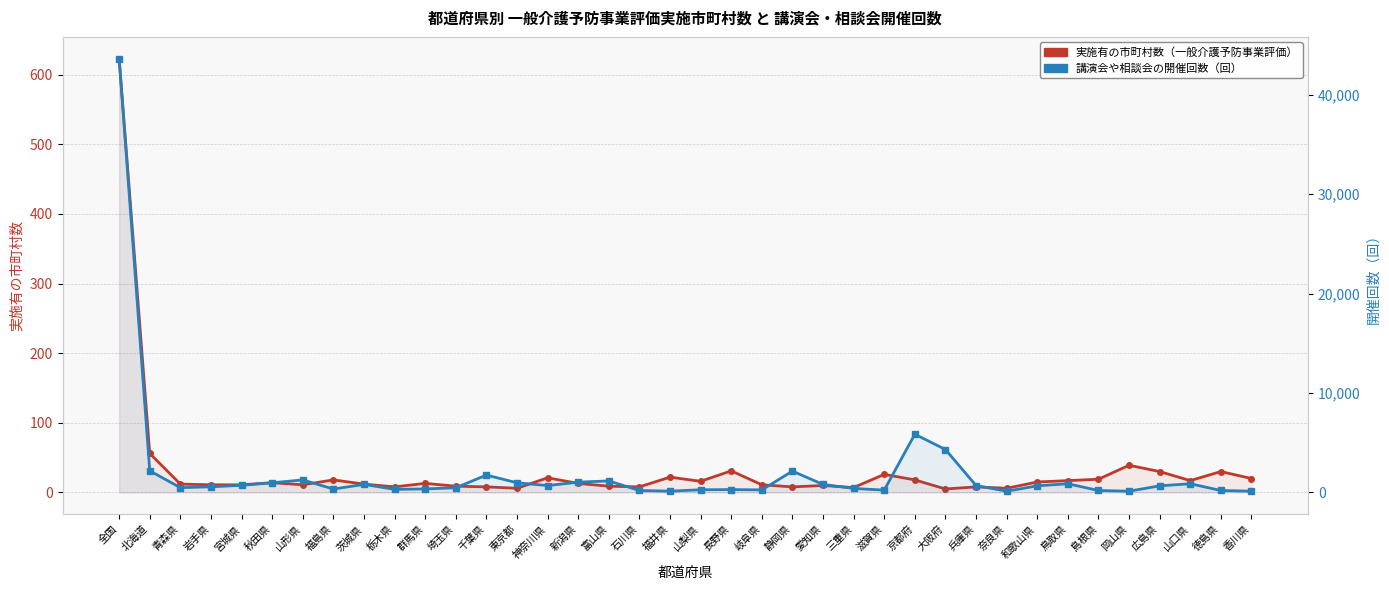

True or false: 講演会や相談会の開催回数（回） has more than 1 interior local peaks.

True